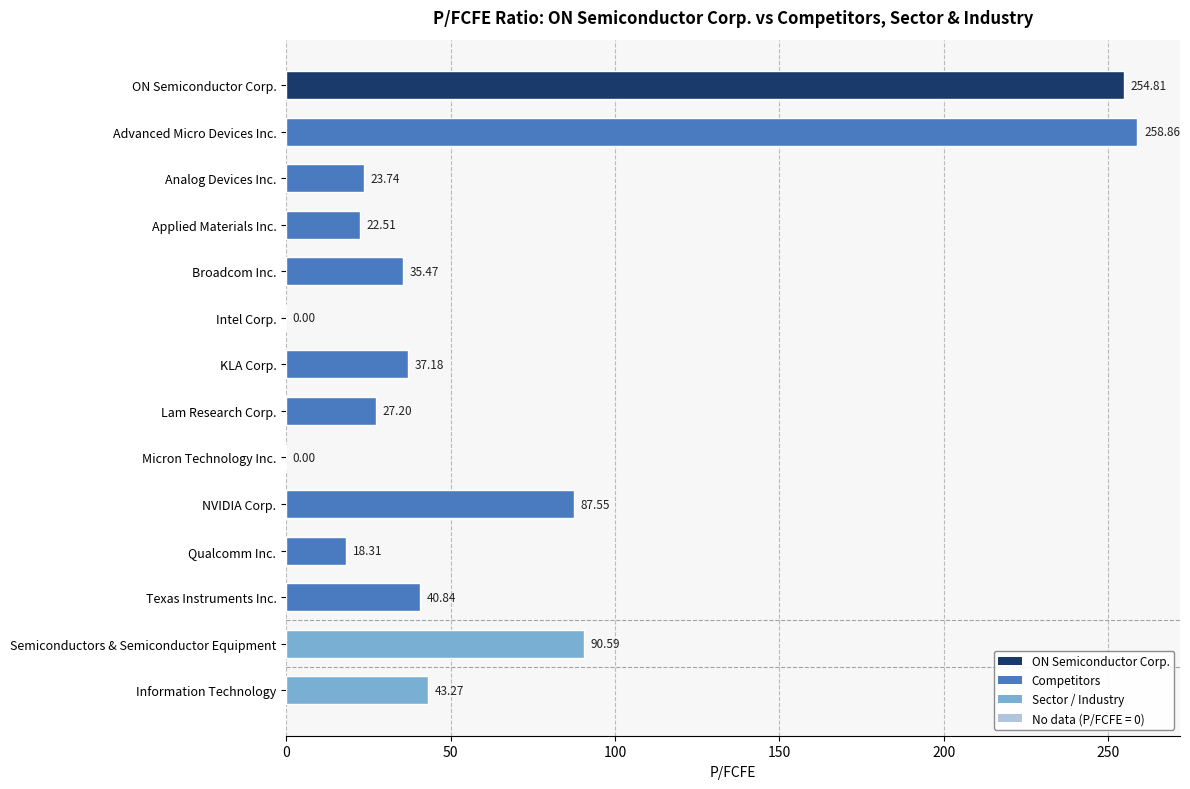

Which has a higher value, Lam Research Corp. or Texas Instruments Inc.?

Texas Instruments Inc.